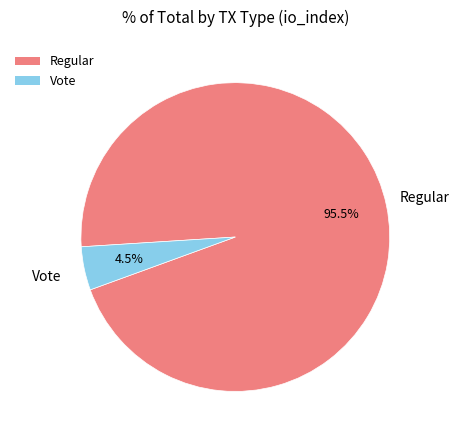

Rank the categories by value from lowest to highest.

Vote, Regular